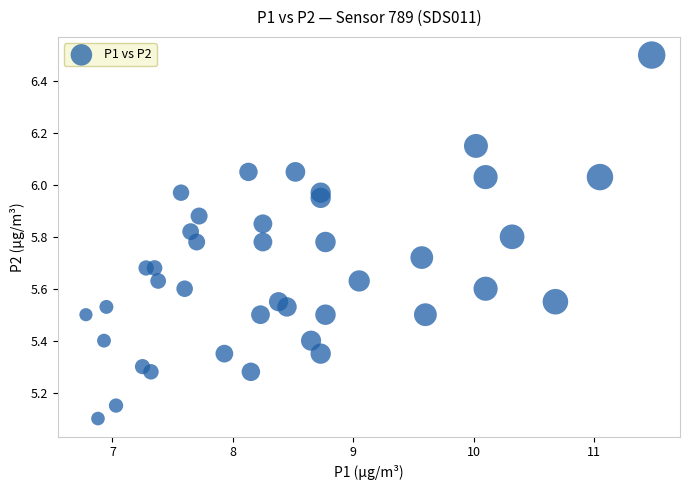

What is the range of Y values (max minus min)?

1.4